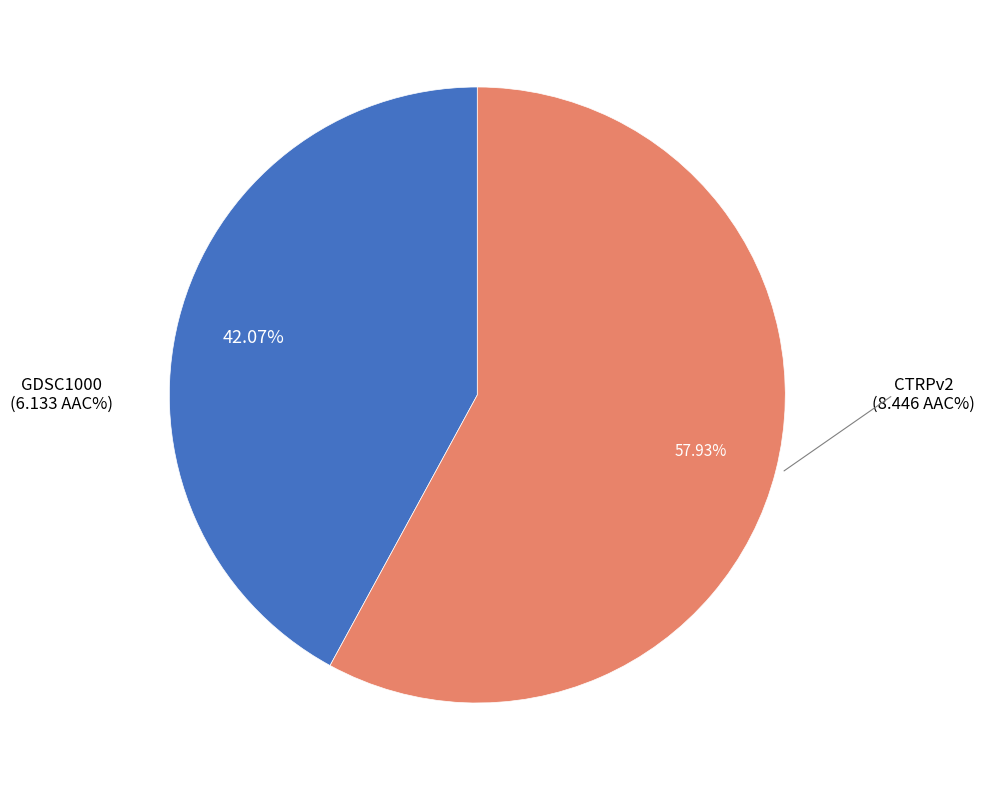

Is there a majority slice in this chart?

Yes